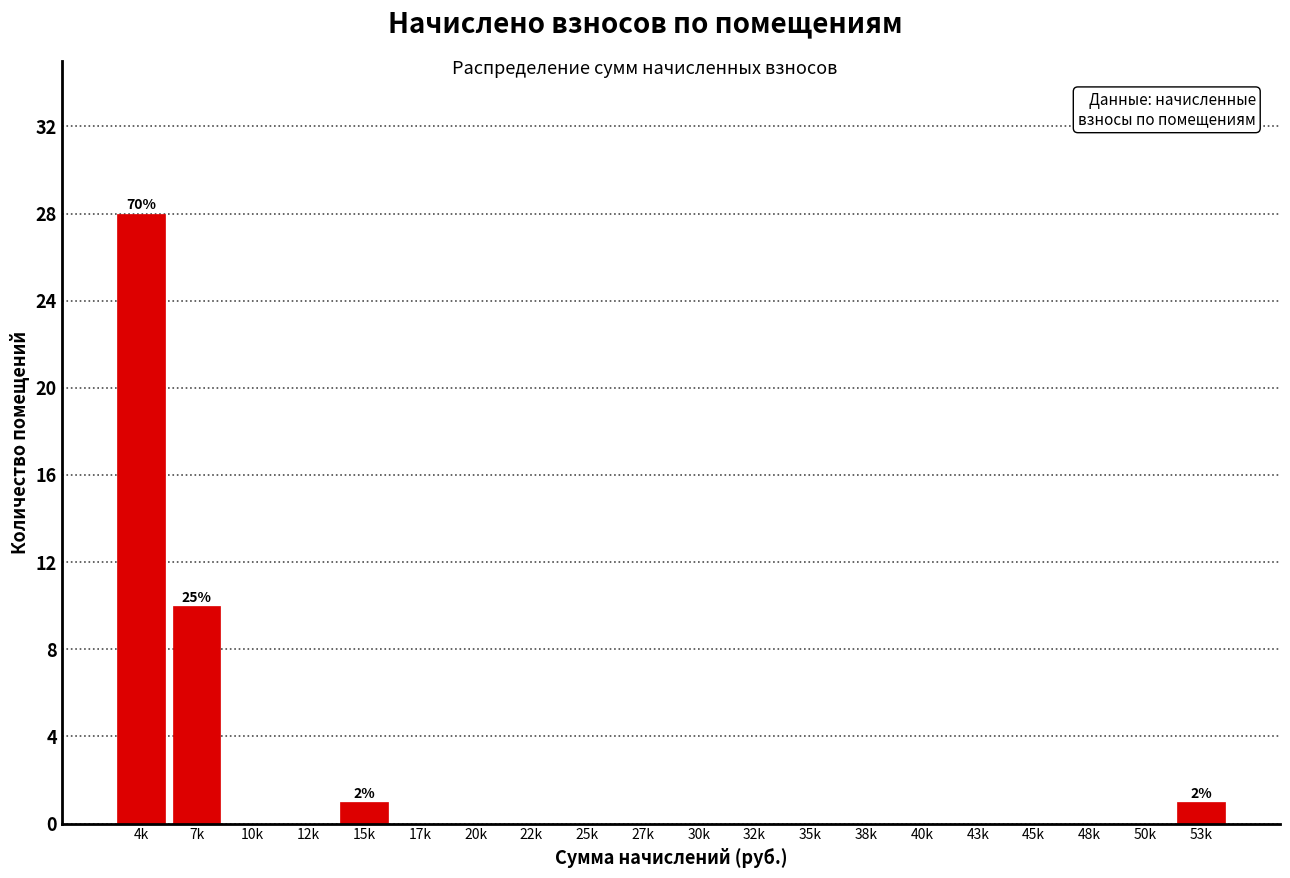

Reading left to right, what are all the values shown in this chart?

4k=28	7k=10	10k=0	12k=0	15k=1	17k=0	20k=0	22k=0	25k=0	27k=0	30k=0	32k=0	35k=0	38k=0	40k=0	43k=0	45k=0	48k=0	50k=0	53k=1